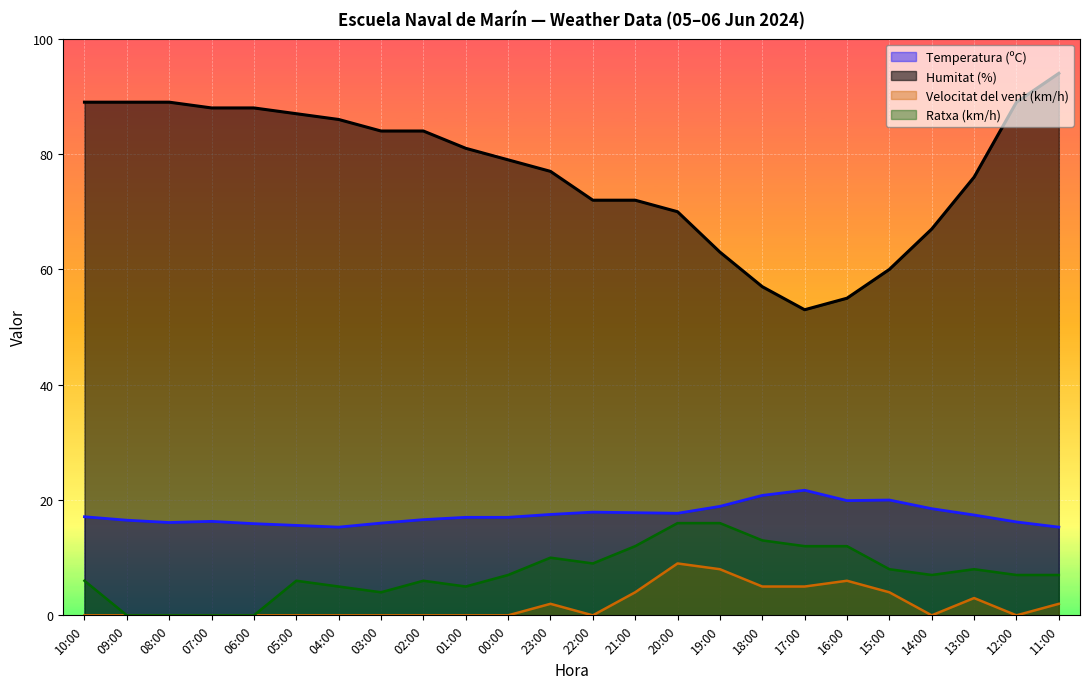

True or false: Velocitat del vent (km/h) has a value of -3.9 at 10:00.

False